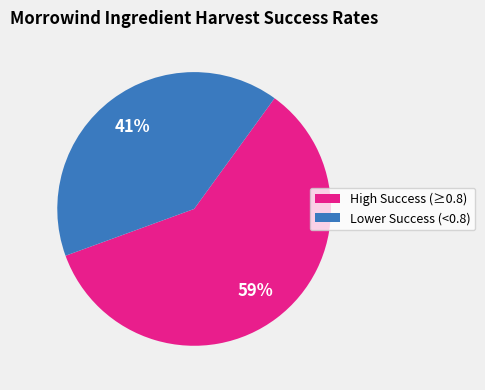

To the nearest percent, what percentage of the pie is Lower Success (<0.8)?

41%